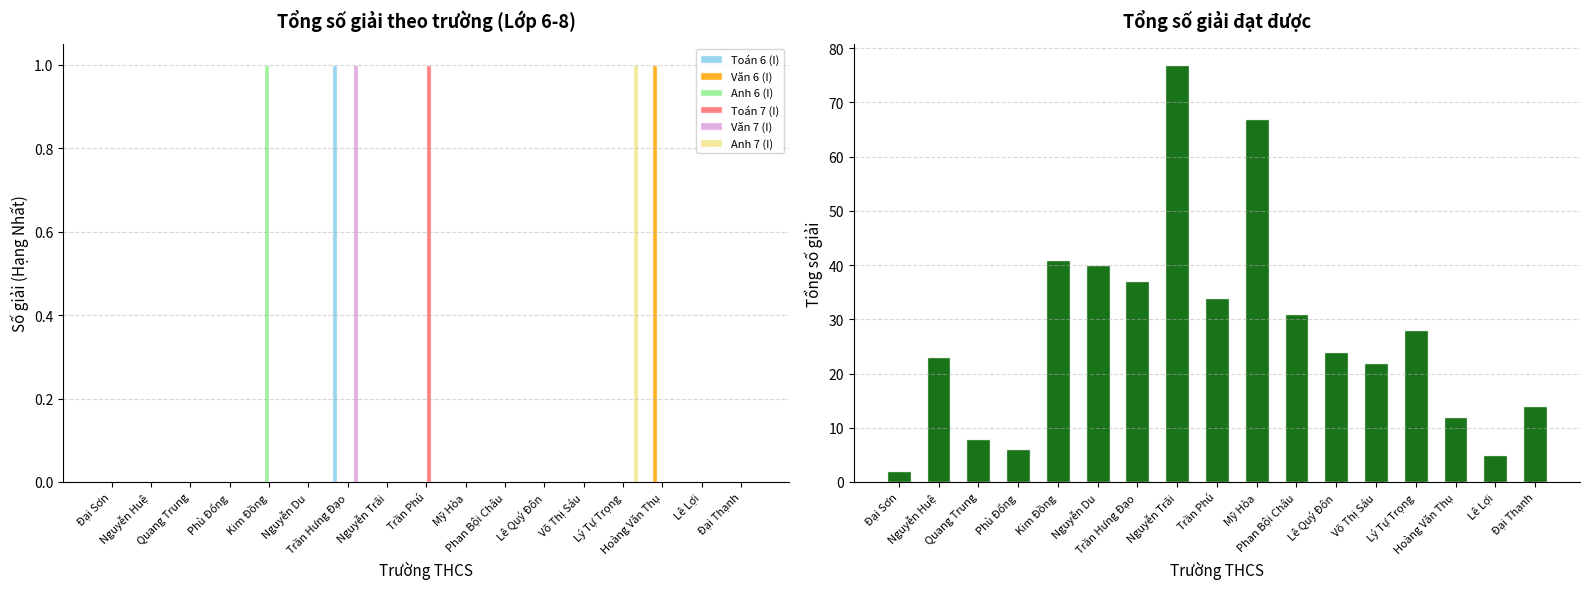

Which category has the highest value across all series?

Trần Hưng Đạo